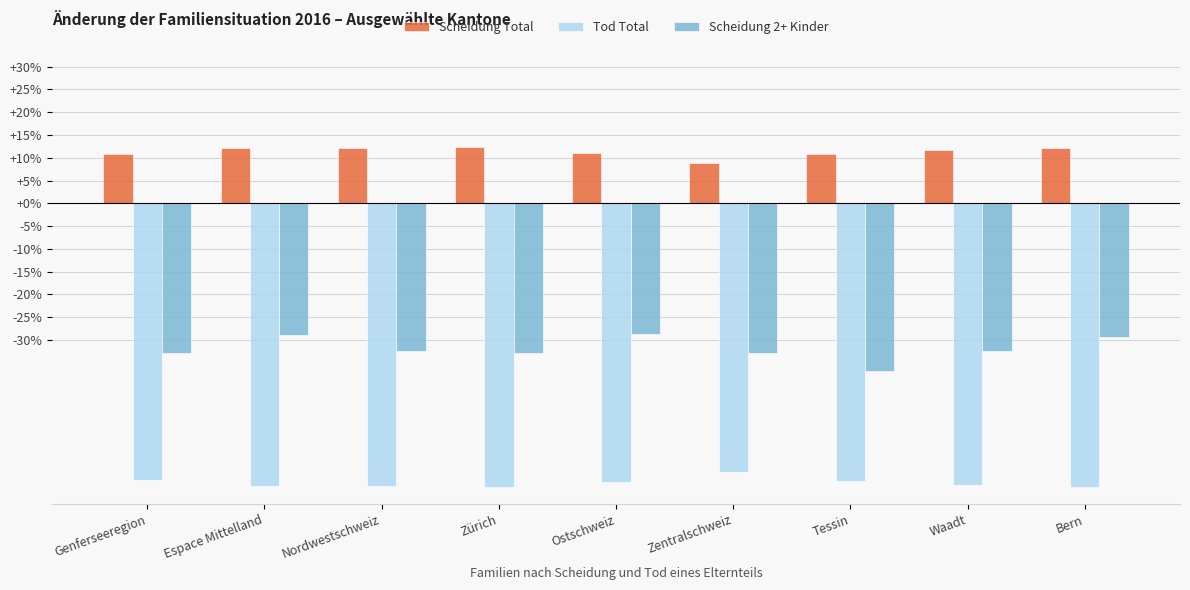

What is the approximate value of Scheidung 2+ Kinder at Zentralschweiz?

-32.7